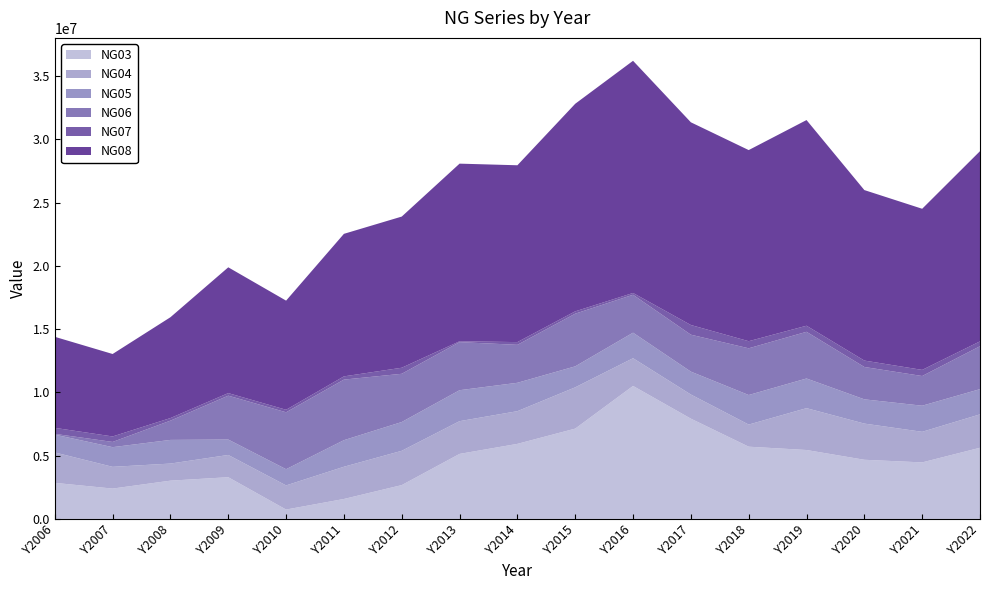

Reading left to right, transcribe all the data shown in this chart.

NG03: 2849961	2397907	3024120	3296272	739892	1575873	2673129	5139568	5932767	7138919	10513875	7926429	5710163	5447278	4675513	4467855	5625764
NG04: 2404766	1718730	1350932	1759399	1908326	2547283	2711606	2588656	2584838	3264187	2191574	1907914	1748325	3308713	2861067	2418163	2640702
NG05: 1409101	1555798	1870440	1219369	1281879	2101713	2274945	2447335	2244014	1658418	2017978	1809700	2336881	2345839	1917092	2063793	1992844
NG06: 61039	413678	1523606	3469042	4501033	4789060	3813924	3802578	3001969	4165702	2998522	2920728	3693830	3691972	2558620	2347548	3395096
NG07: 473838	433160	203761	202021	197662	255215	478399	66418	216480	184187	141337	765206	561764	479258	506265	483987	383468
NG08: 7198705	6519273	7972859	9946103	8628792	11269144	11952003	14044555	13980068	16411413	18357220	16028006	15110205	16261847	13480385	12739727	15038181